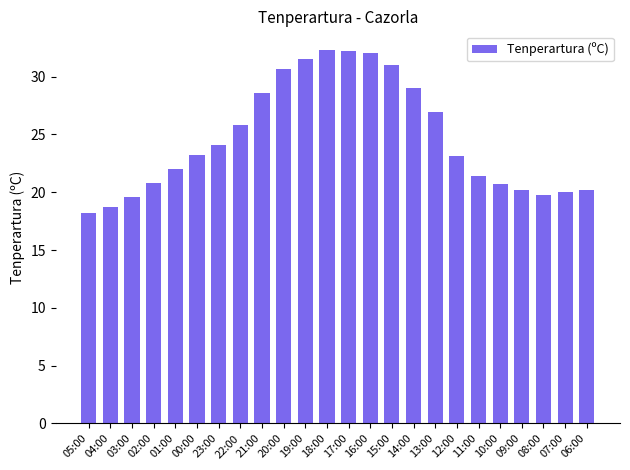

What is the sum of the values at 18:00 and 14:00?

61.3